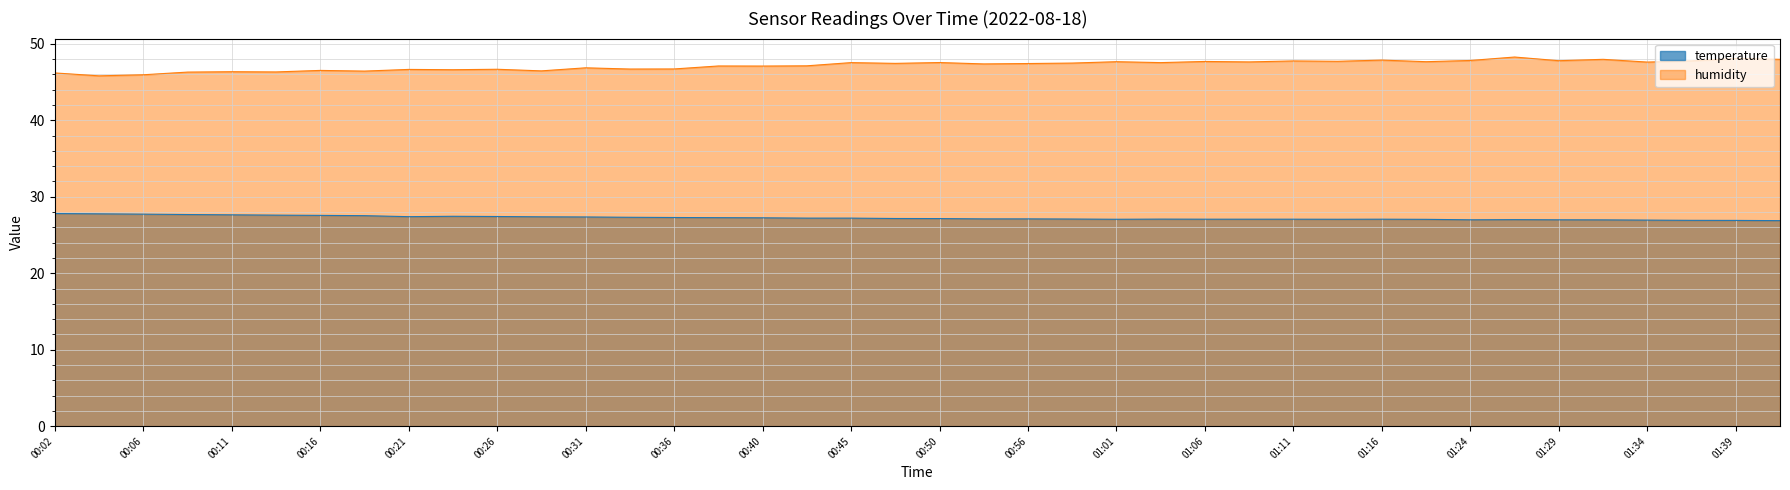

What are all the series names shown in the legend?

temperature, humidity